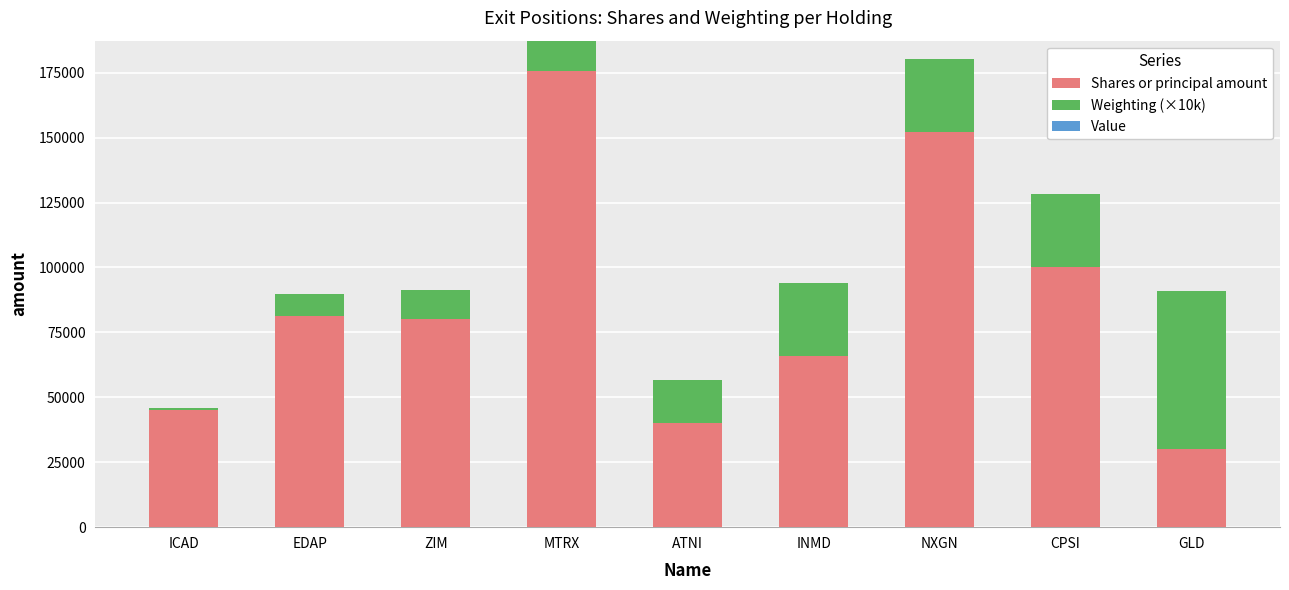

What is the difference between the Shares or principal amount values at ATNI and CPSI?

60000